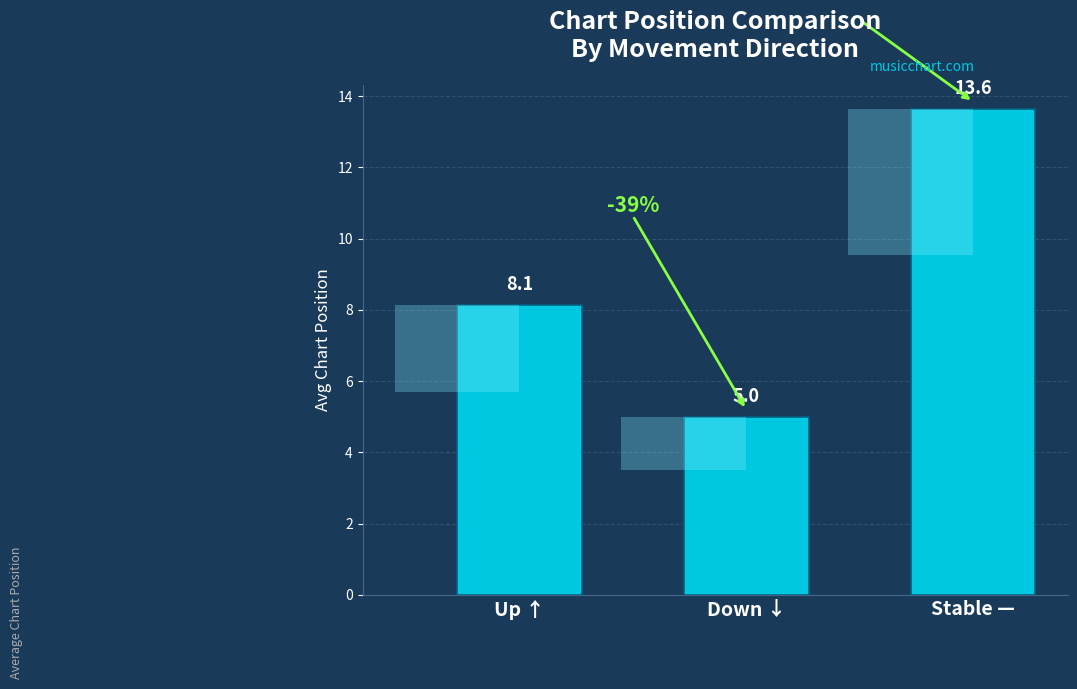

Reading left to right, extract all data points from this chart.

8.1	5.0	13.6